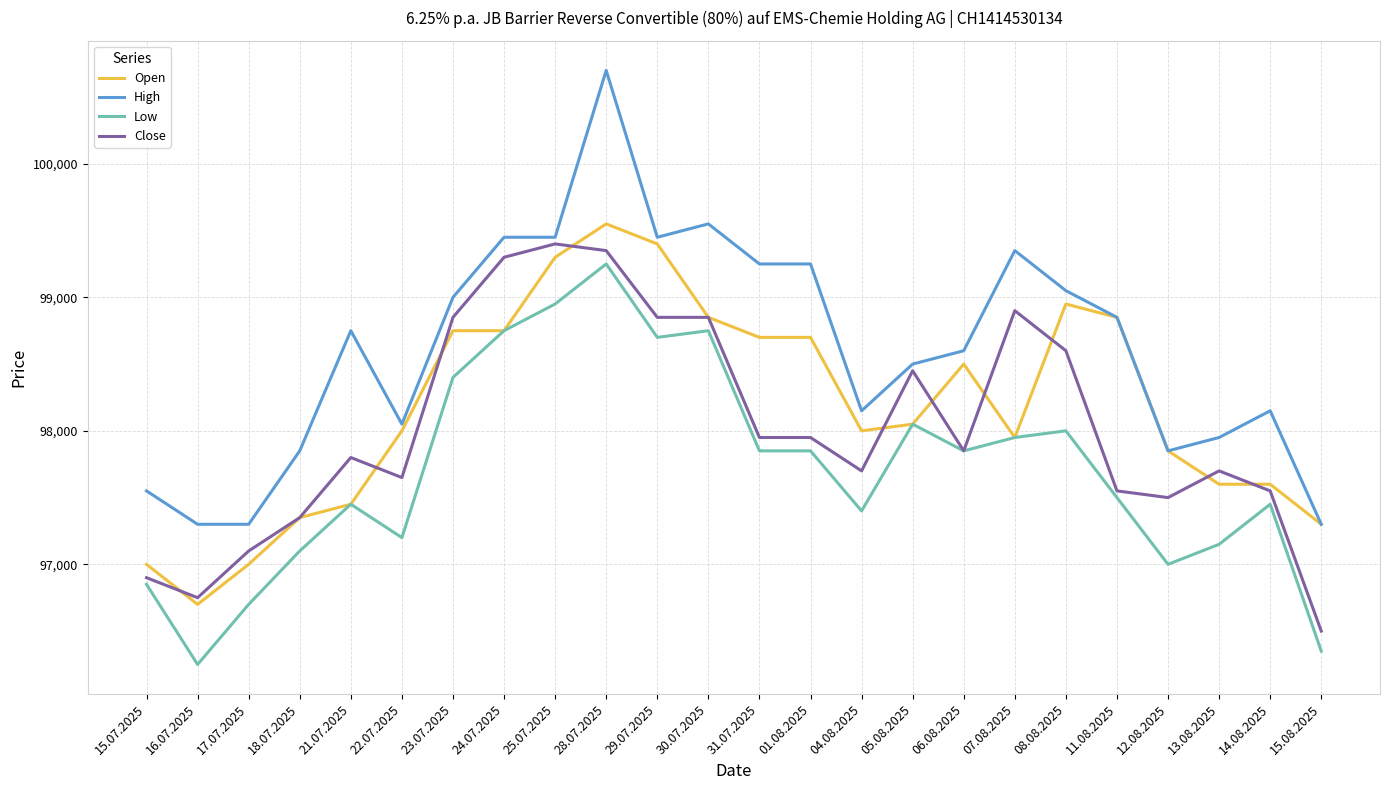

Reading right to left, what are all the values shown in this chart?

Open: 15.08.2025=97300	14.08.2025=97600	13.08.2025=97600	12.08.2025=97850	11.08.2025=98850	08.08.2025=98950	07.08.2025=97950	06.08.2025=98500	05.08.2025=98050	04.08.2025=98000	01.08.2025=98700	31.07.2025=98700	30.07.2025=98850	29.07.2025=99400	28.07.2025=99550	25.07.2025=99300	24.07.2025=98750	23.07.2025=98750	22.07.2025=98000	21.07.2025=97450	18.07.2025=97350	17.07.2025=97000	16.07.2025=96700	15.07.2025=97000
High: 15.08.2025=97300	14.08.2025=98150	13.08.2025=97950	12.08.2025=97850	11.08.2025=98850	08.08.2025=99050	07.08.2025=99350	06.08.2025=98600	05.08.2025=98500	04.08.2025=98150	01.08.2025=99250	31.07.2025=99250	30.07.2025=99550	29.07.2025=99450	28.07.2025=100700	25.07.2025=99450	24.07.2025=99450	23.07.2025=99000	22.07.2025=98050	21.07.2025=98750	18.07.2025=97850	17.07.2025=97300	16.07.2025=97300	15.07.2025=97550
Low: 15.08.2025=96350	14.08.2025=97450	13.08.2025=97150	12.08.2025=97000	11.08.2025=97500	08.08.2025=98000	07.08.2025=97950	06.08.2025=97850	05.08.2025=98050	04.08.2025=97400	01.08.2025=97850	31.07.2025=97850	30.07.2025=98750	29.07.2025=98700	28.07.2025=99250	25.07.2025=98950	24.07.2025=98750	23.07.2025=98400	22.07.2025=97200	21.07.2025=97450	18.07.2025=97100	17.07.2025=96700	16.07.2025=96250	15.07.2025=96850
Close: 15.08.2025=96500	14.08.2025=97550	13.08.2025=97700	12.08.2025=97500	11.08.2025=97550	08.08.2025=98600	07.08.2025=98900	06.08.2025=97850	05.08.2025=98450	04.08.2025=97700	01.08.2025=97950	31.07.2025=97950	30.07.2025=98850	29.07.2025=98850	28.07.2025=99350	25.07.2025=99400	24.07.2025=99300	23.07.2025=98850	22.07.2025=97650	21.07.2025=97800	18.07.2025=97350	17.07.2025=97100	16.07.2025=96750	15.07.2025=96900